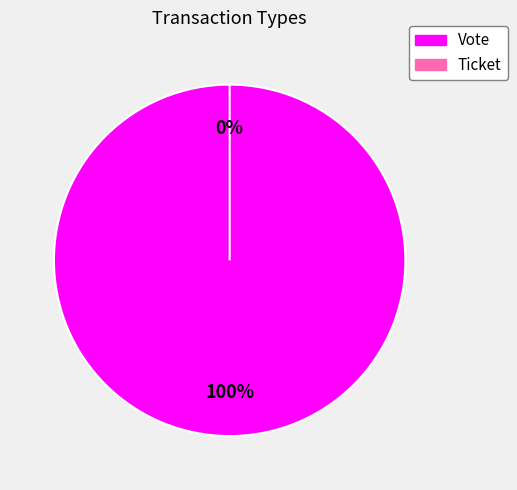

How many slices are in this pie chart?

2